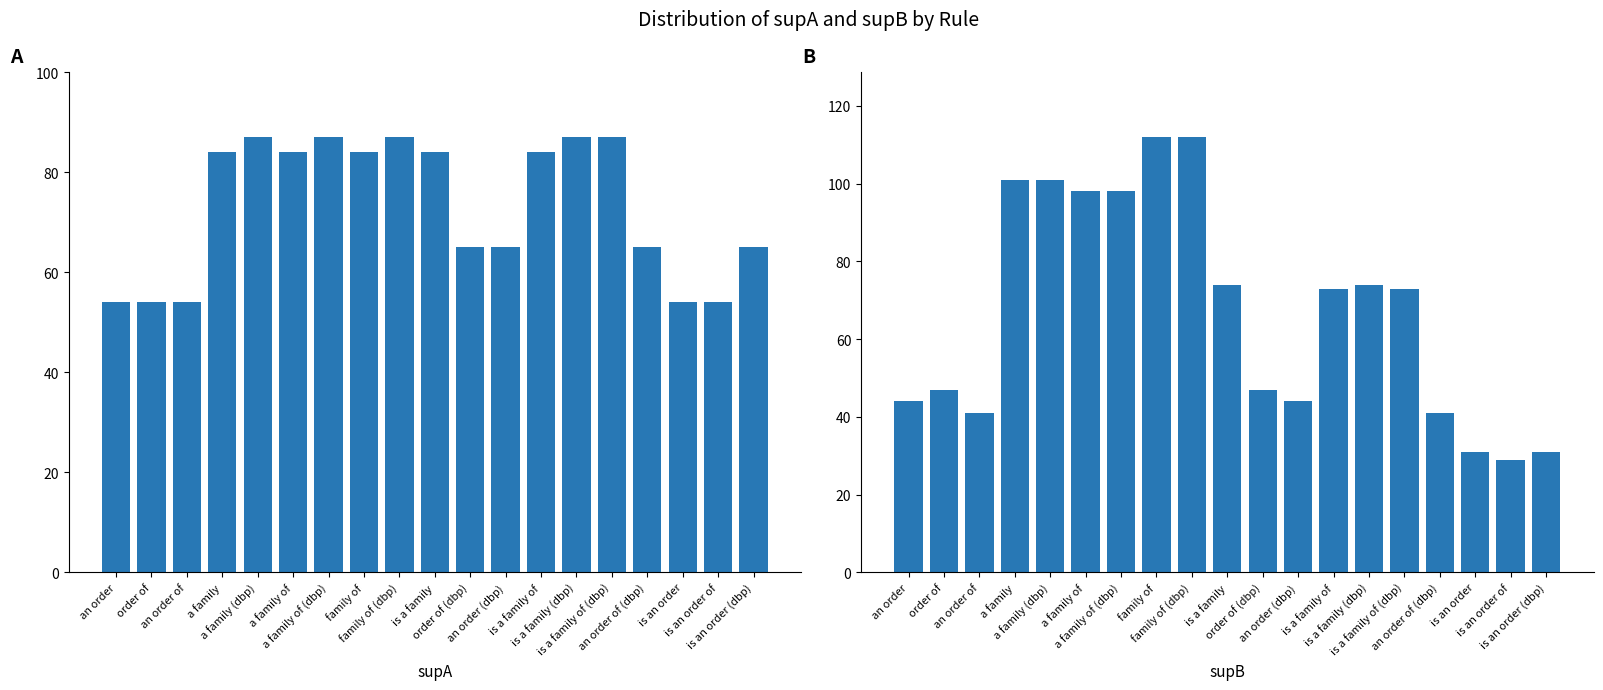

At is a family of (dbp), list the series in order from smallest to largest.

supB, supA